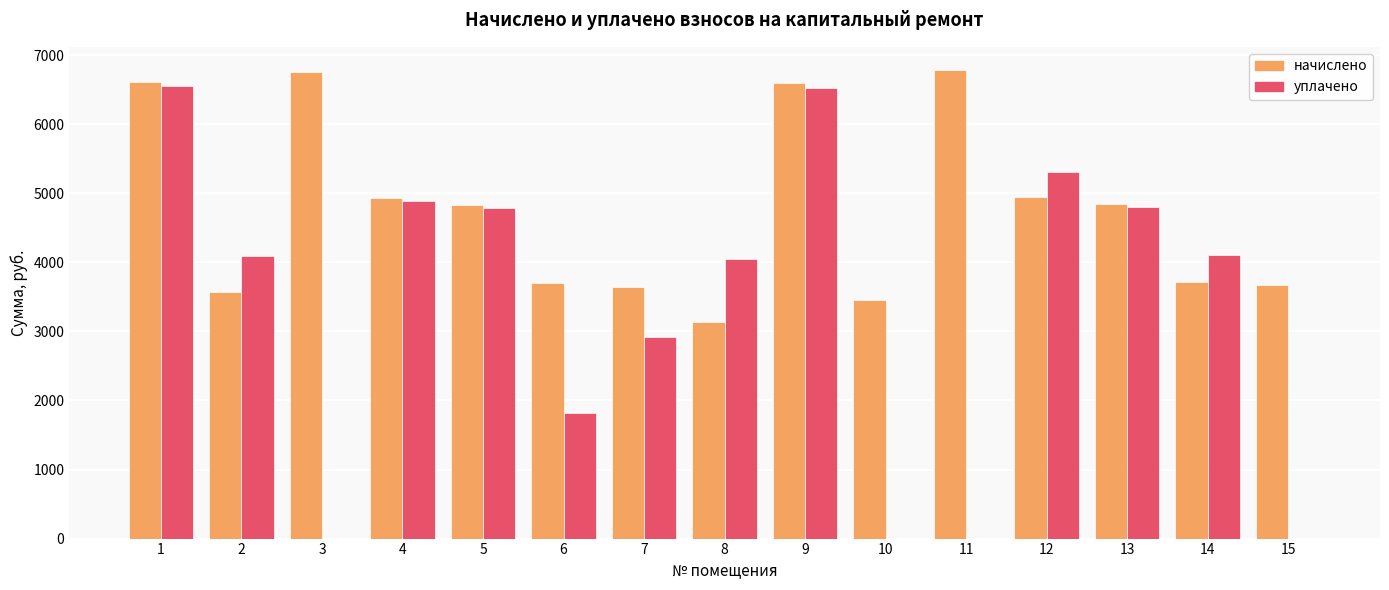

What is the sum of the уплачено values at 14 and 3?

4106.3